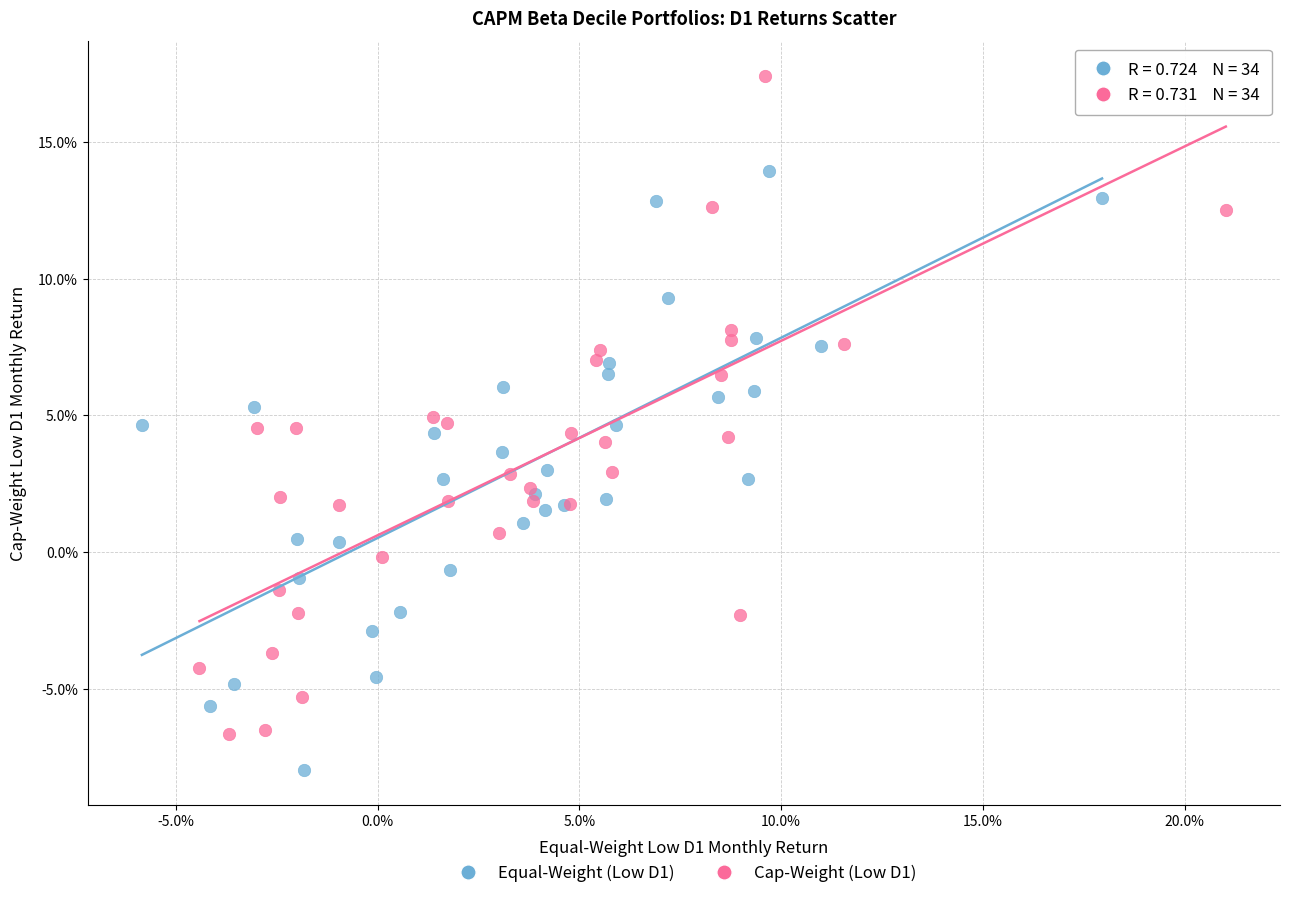

Which series contains the highest Y value?

Cap-Weight (Low D1)